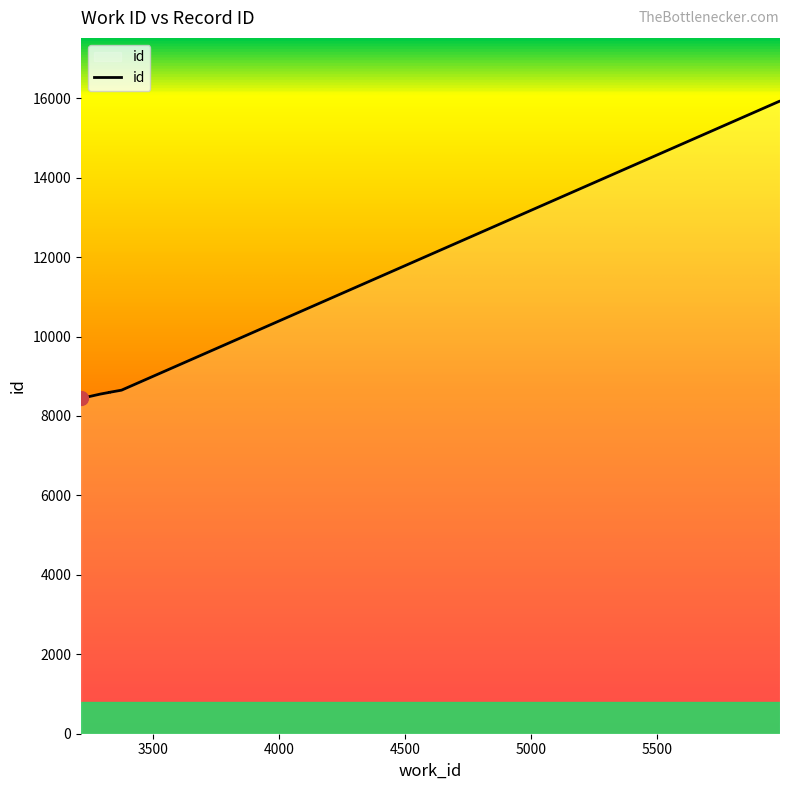

What is the average value?

10784